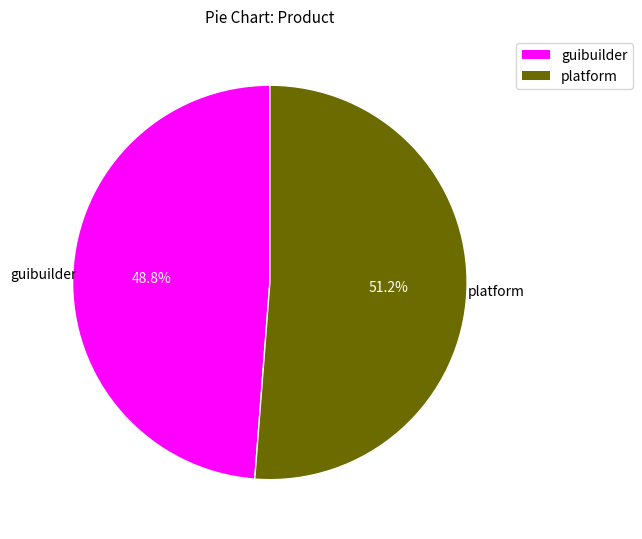

Rank the categories by value from lowest to highest.

guibuilder, platform